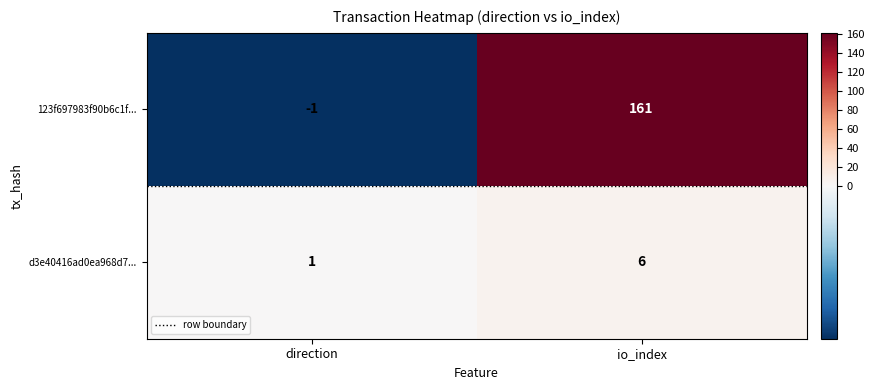

Reading left to right, extract all data points from this chart.

123f697983f90b6c1f...: -1	161
d3e40416ad0ea968d7...: 1	6